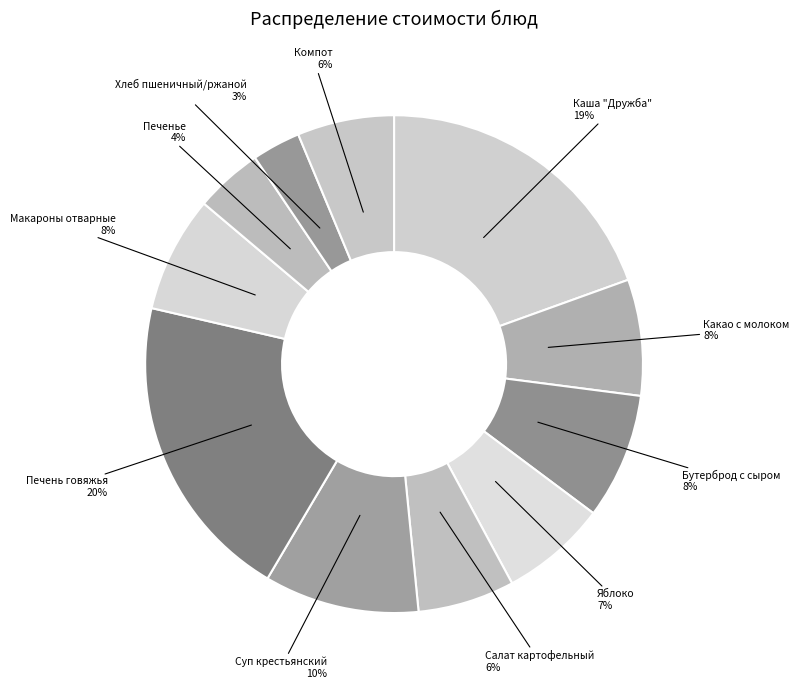

How many slices are in this pie chart?

11